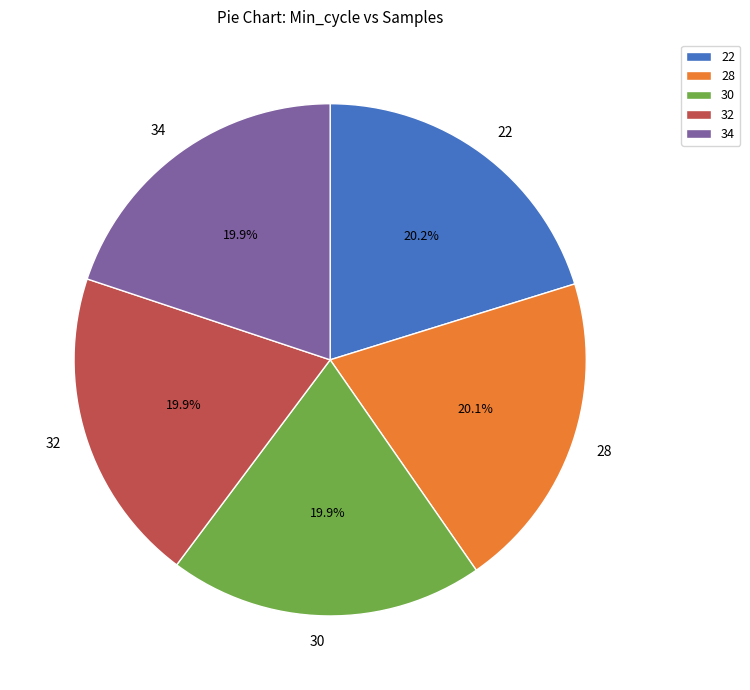

Do 34 and 30 together represent more than half of the pie?

No